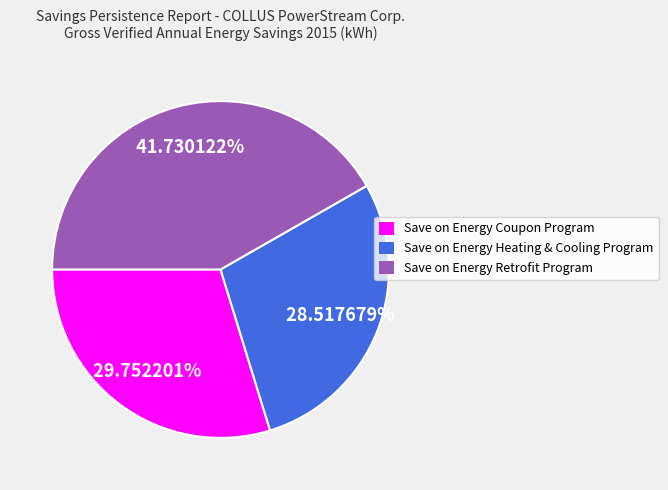

To the nearest percent, what percentage of the pie is Save on Energy Retrofit Program?

42%